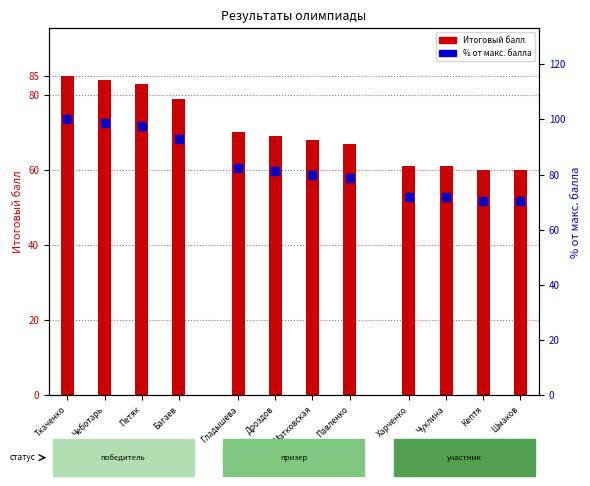

What is the ratio of the value at Павленко to the value at Багаев?

0.8